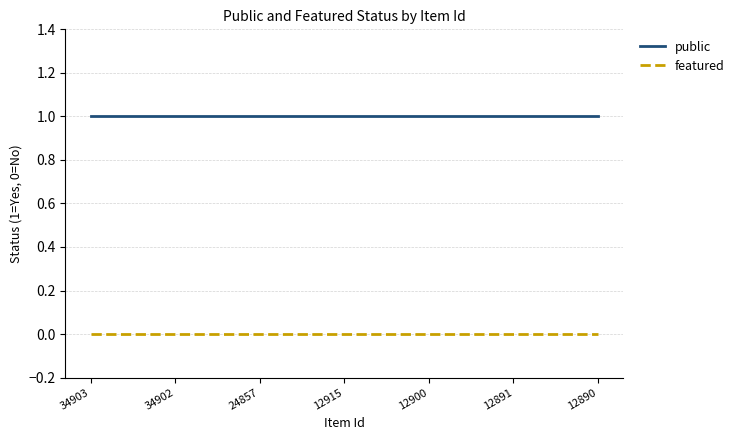

The public series shows 1 at 12891. True or false?

True